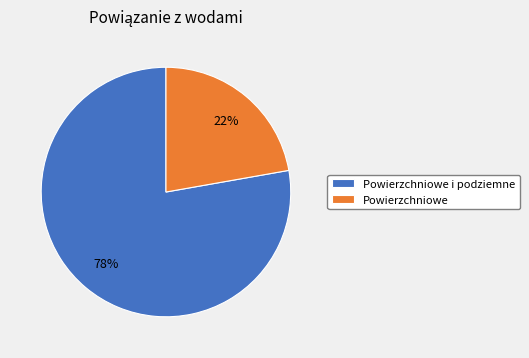

True or false: Powierzchniowe i podziemne accounts for 78% of the total.

True